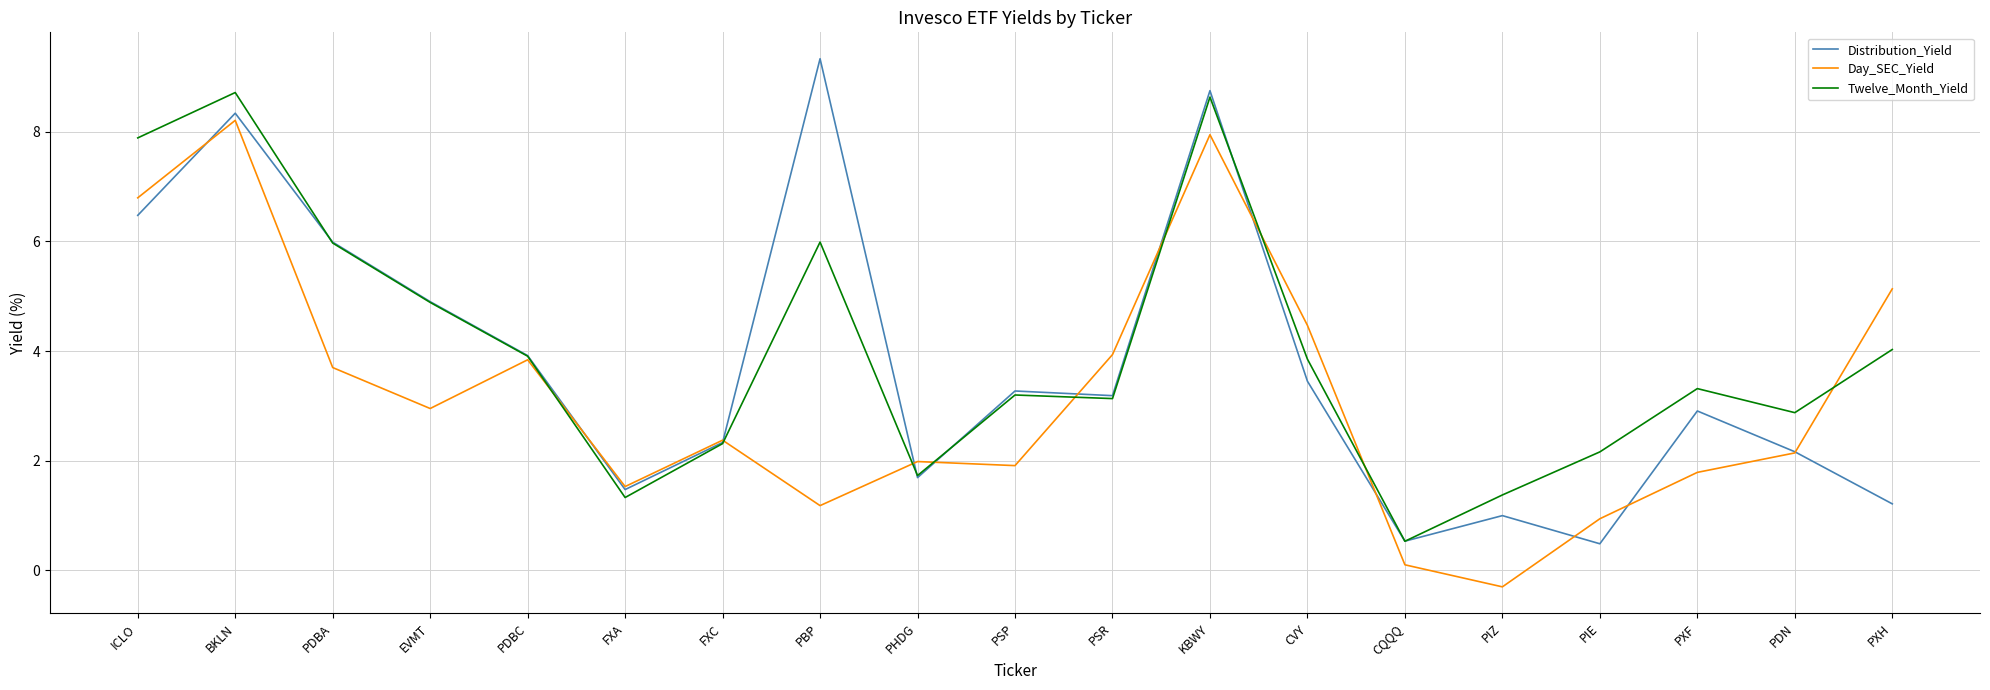

Reading left to right, what are all the values shown in this chart?

Distribution_Yield: ICLO=6.5	BKLN=8.3	PDBA=6.0	EVMT=4.9	PDBC=3.9	FXA=1.5	FXC=2.3	PBP=9.3	PHDG=1.7	PSP=3.3	PSR=3.2	KBWY=8.7	CVY=3.5	CQQQ=0.5	PIZ=1.0	PIE=0.5	PXF=2.9	PDN=2.2	PXH=1.2
Day_SEC_Yield: ICLO=6.8	BKLN=8.2	PDBA=3.7	EVMT=3.0	PDBC=3.8	FXA=1.5	FXC=2.4	PBP=1.2	PHDG=2.0	PSP=1.9	PSR=3.9	KBWY=7.9	CVY=4.5	CQQQ=0.1	PIZ=-0.3	PIE=0.9	PXF=1.8	PDN=2.1	PXH=5.1
Twelve_Month_Yield: ICLO=7.9	BKLN=8.7	PDBA=6.0	EVMT=4.9	PDBC=3.9	FXA=1.3	FXC=2.3	PBP=6.0	PHDG=1.7	PSP=3.2	PSR=3.1	KBWY=8.6	CVY=3.9	CQQQ=0.5	PIZ=1.4	PIE=2.2	PXF=3.3	PDN=2.9	PXH=4.0